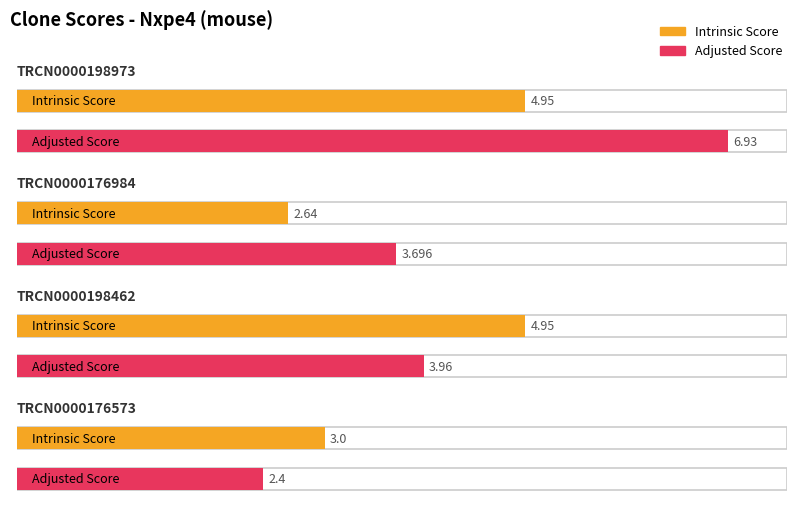

Is it true that Intrinsic Score equals 1.4 at TRCN0000198973?

False